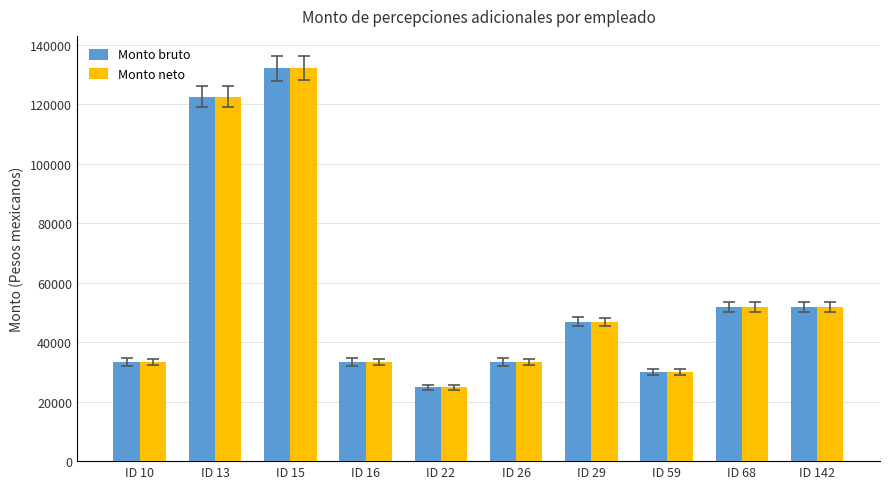

Where does the Monto neto series first go above 46780?

ID 13